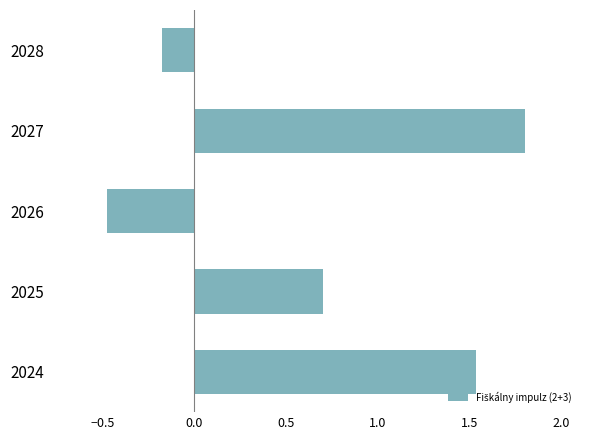

What is the change in value from 2024 to 2026?

-2.0